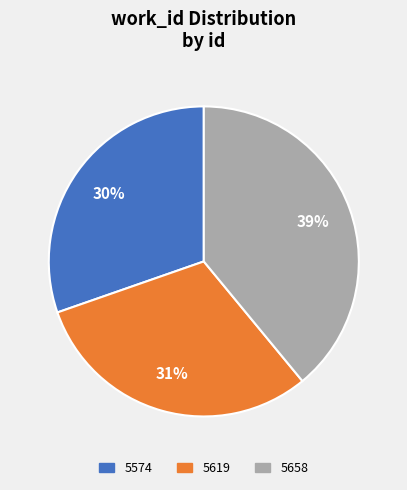

What percentage is the 5574 slice, to the nearest percent?

30%